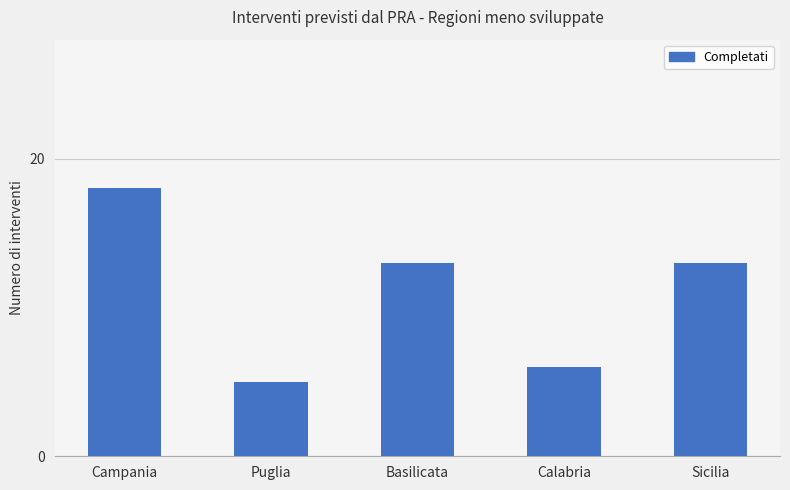

Which category has the highest value across all series?

Campania